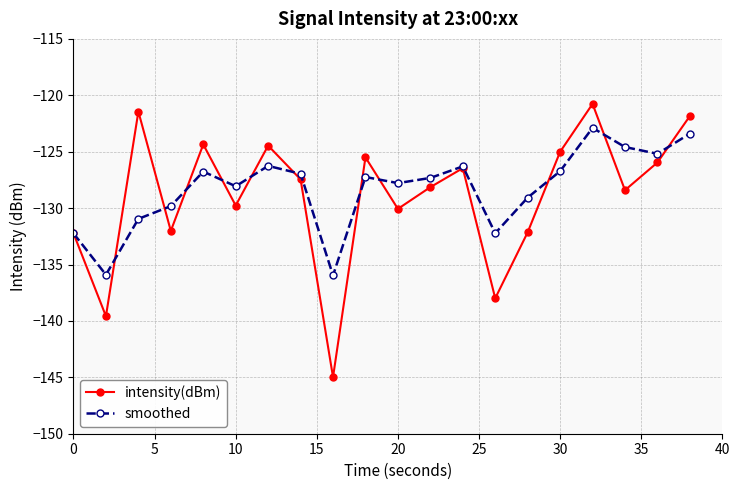

In intensity(dBm), how many points are lower than both neighbors (excluding endpoints)?

7